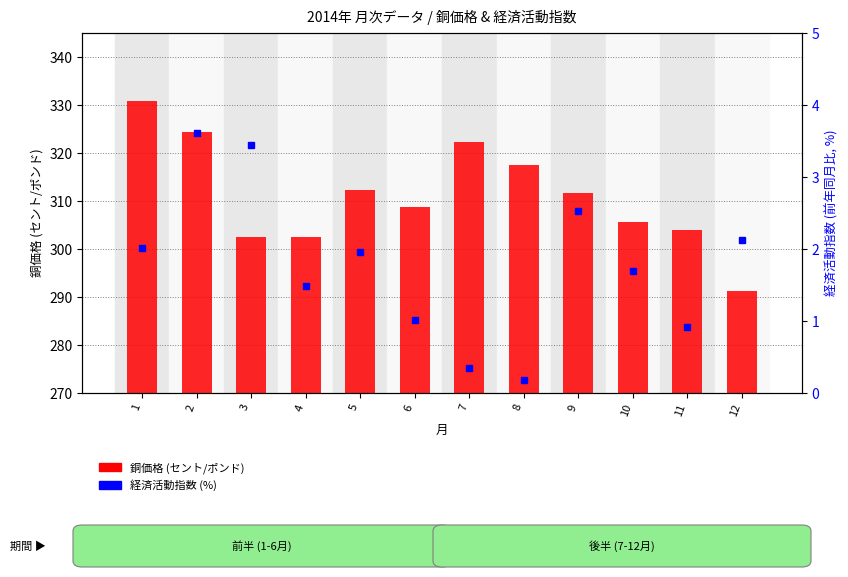

List the labels in order of 銅価格 (セント/ポンド) value, largest first.

1, 2, 7, 8, 5, 9, 6, 10, 11, 4, 3, 12